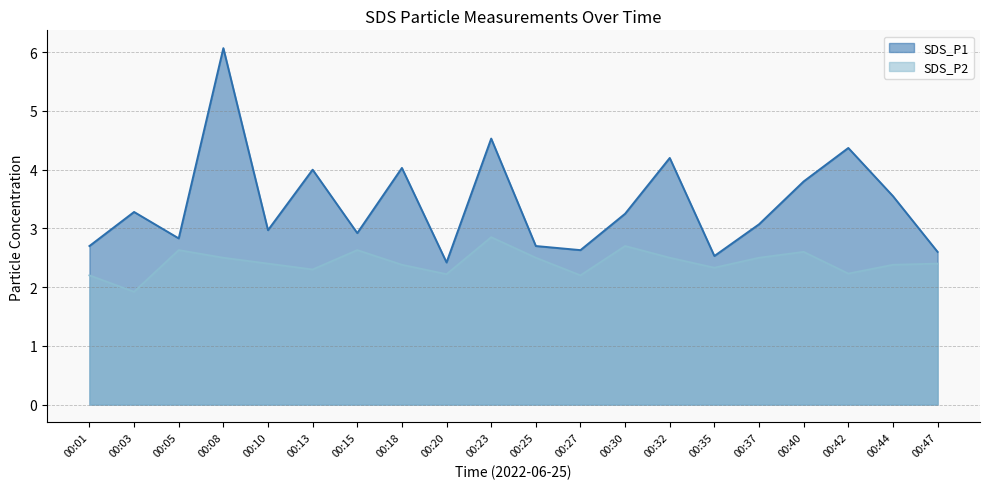

Which category has the lowest value across all series?

00:03